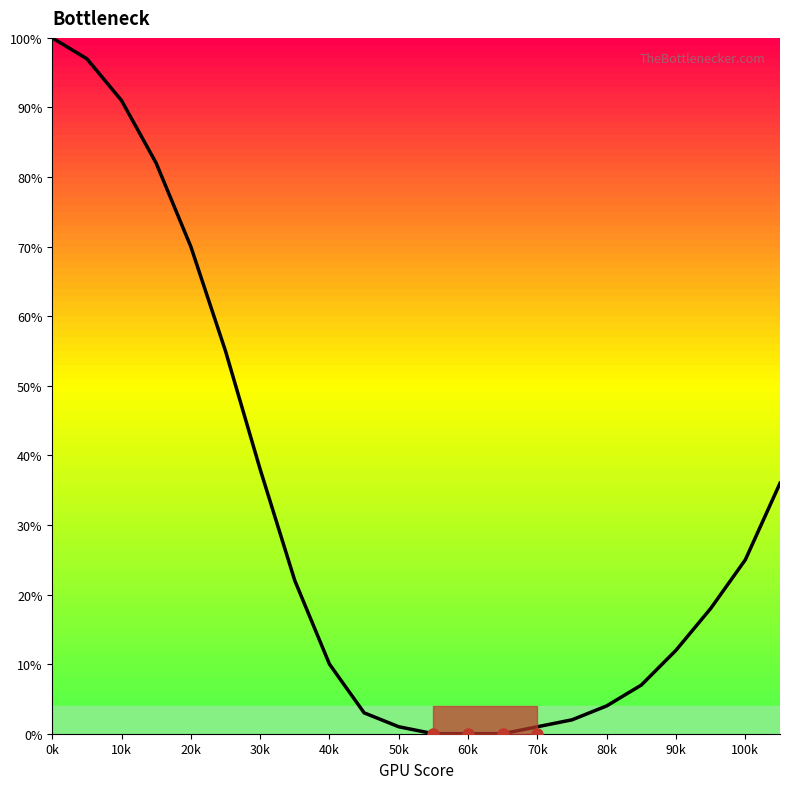

What is the maximum value shown in the chart?

100